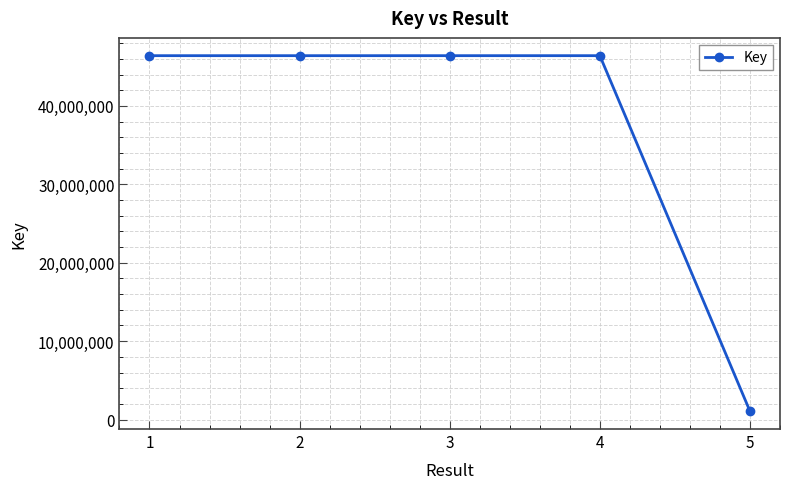

Is this an area chart (filled region under the line)?

No